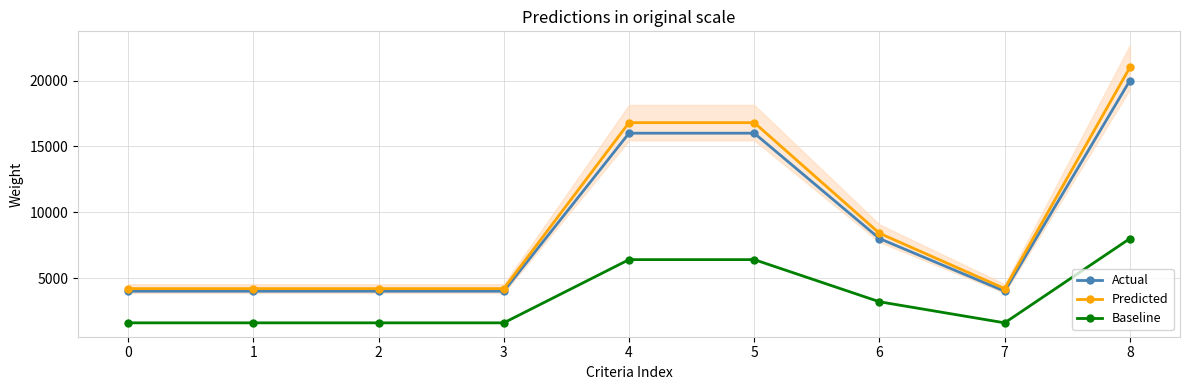

What is the minimum value shown in the chart?

1600